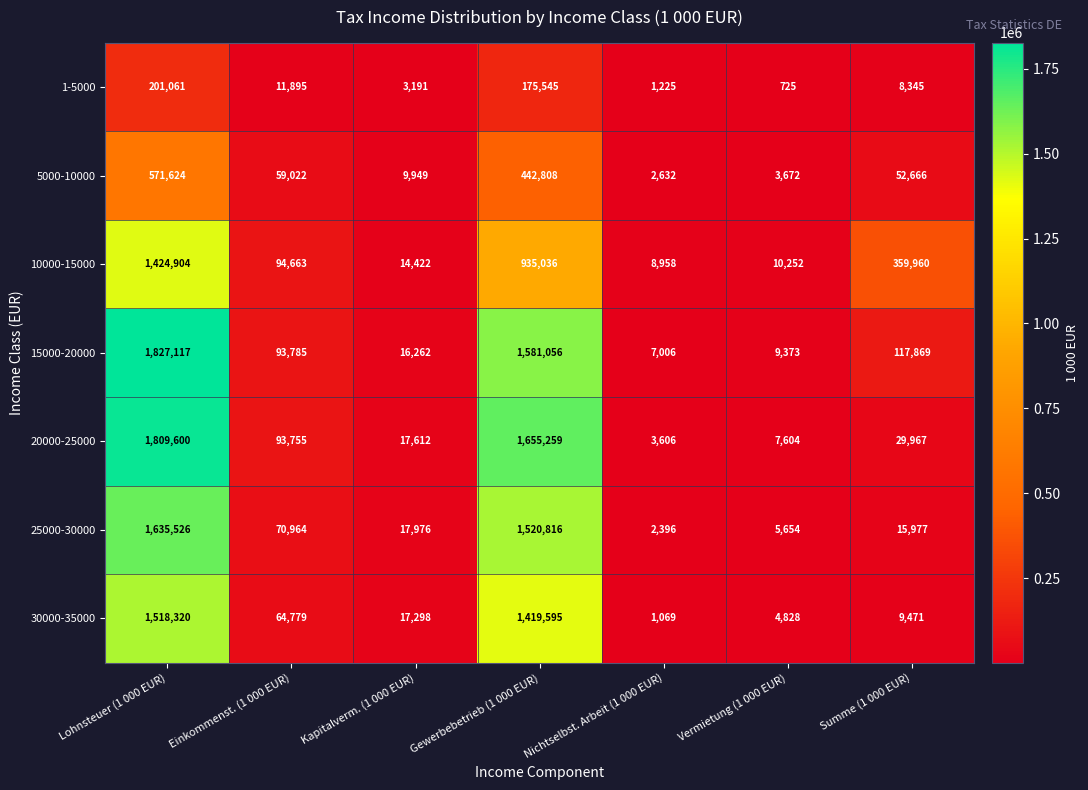

At which category is the sum across all series the highest?

Lohnsteuer (1 000 EUR)